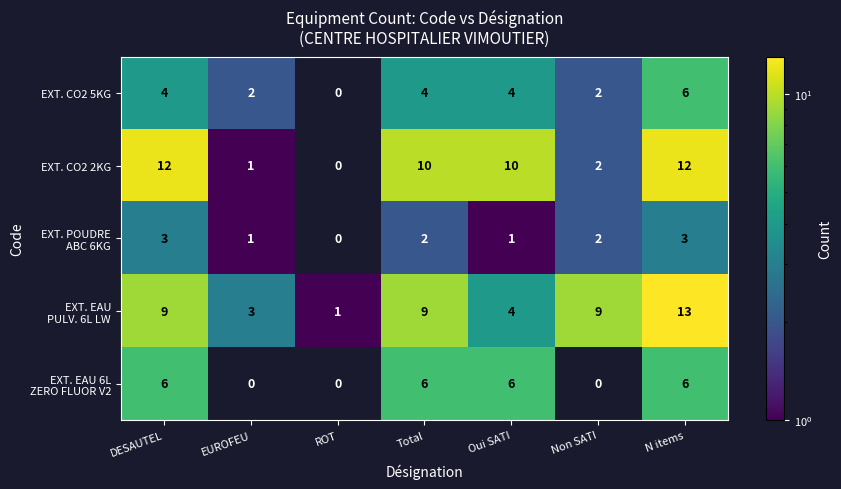

At which category is the sum across all series the highest?

N items